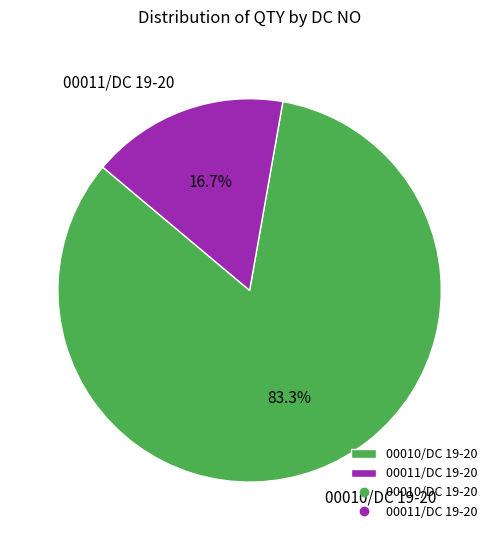

Does any single category account for the majority?

Yes